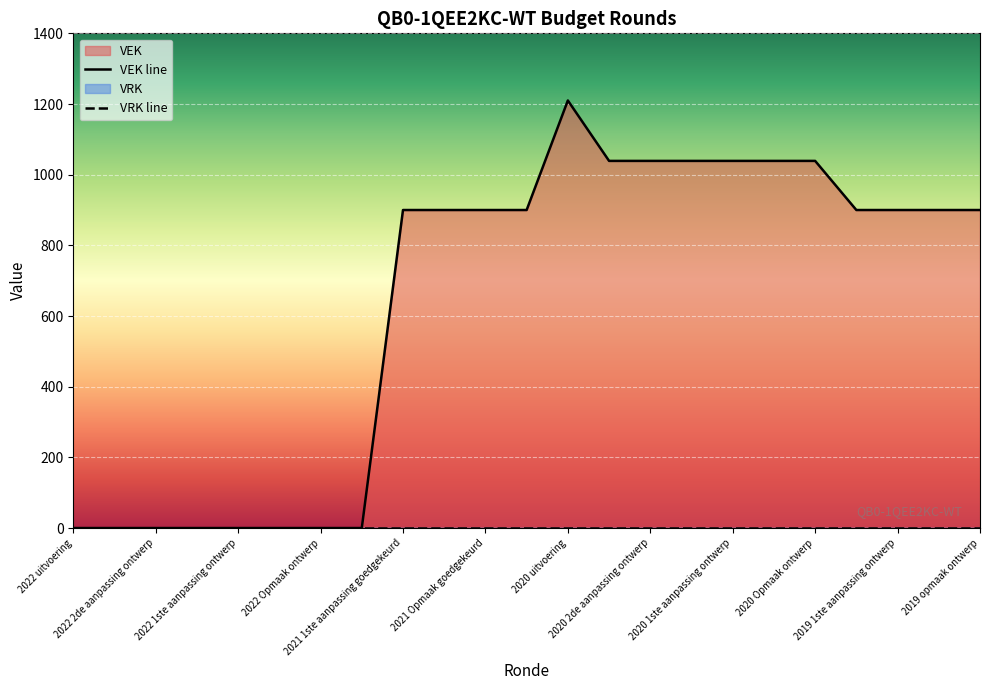

Is it true that VEK line equals 581 at 19?

False